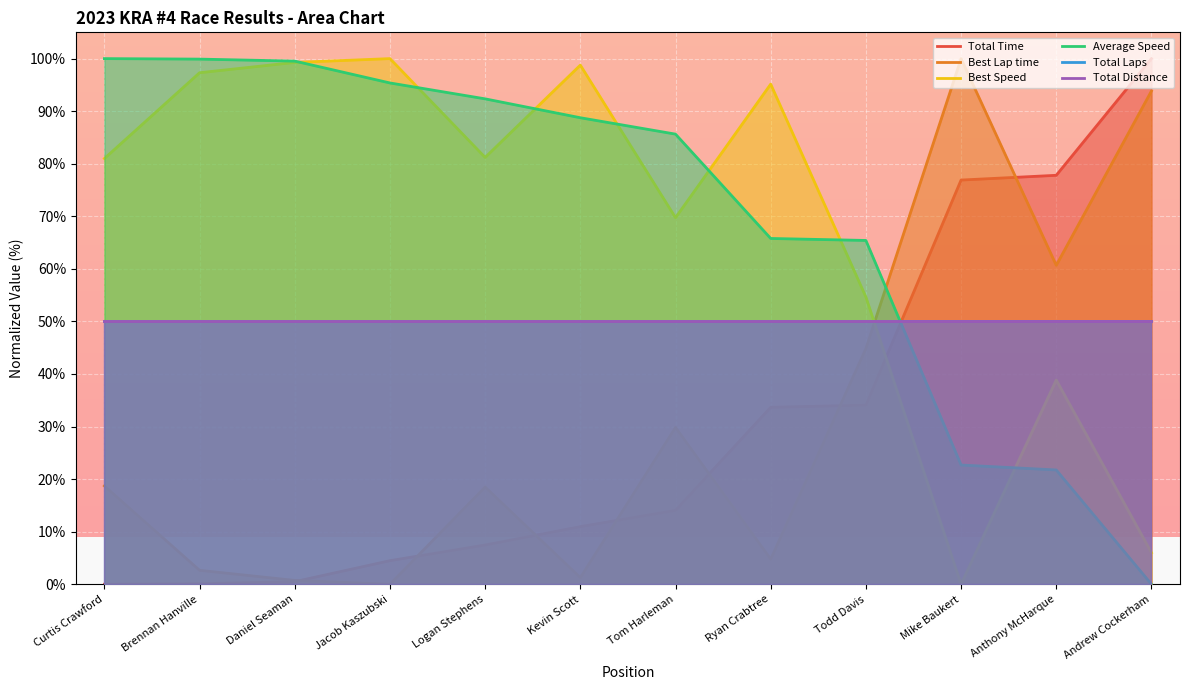

Which series has the largest total across all categories?

Average Speed